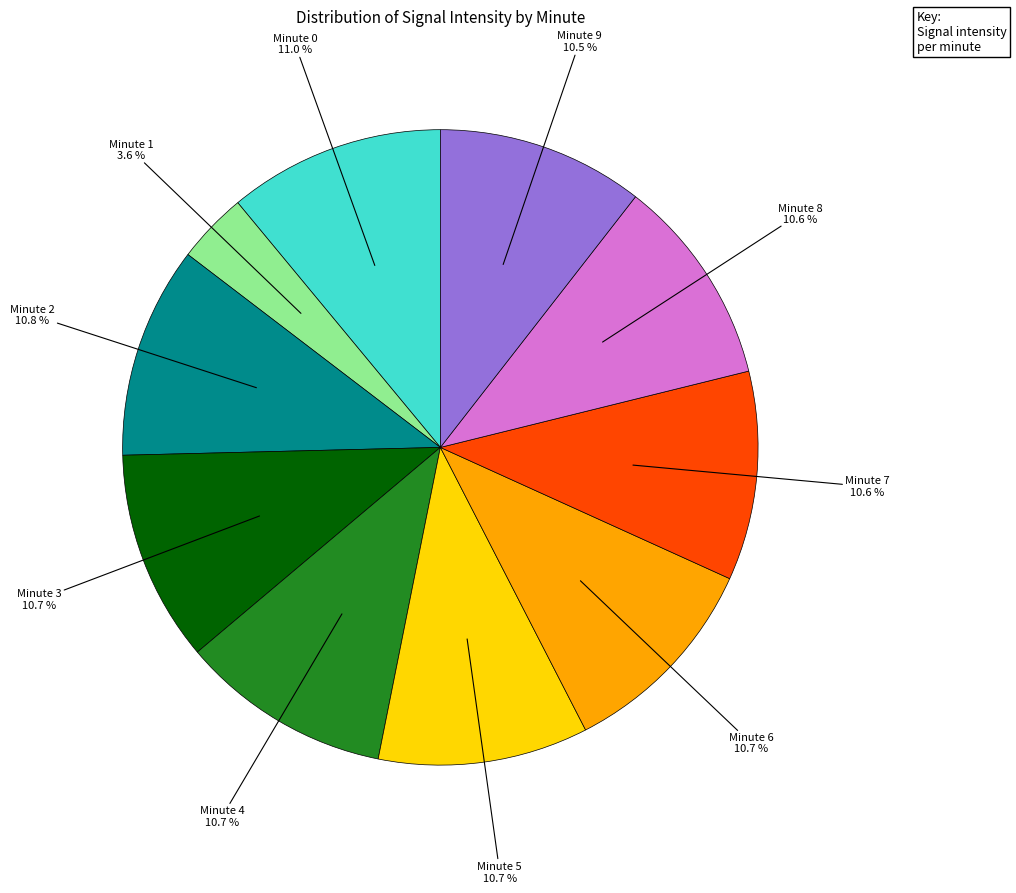

Is there any slice that represents more than half of the pie?

No